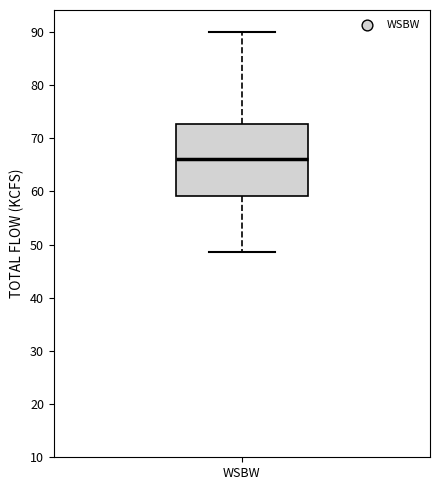

Read this box plot against the y-axis: the position of the median line, the range covered by the box, and the ends of both whiskers. The values are not printed on the chart, so give them approximately, as read against the axis.

median 66, box 59 to 73, whiskers 49 to 90